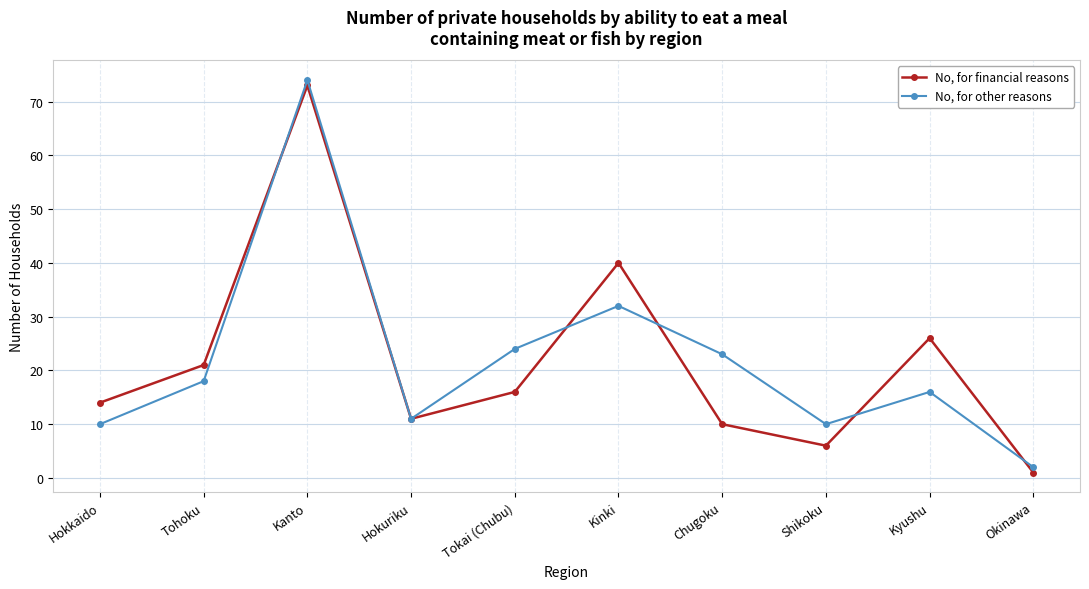

Reading right to left, transcribe all the data shown in this chart.

No, for financial reasons: 1	26	6	10	40	16	11	73	21	14
No, for other reasons: 2	16	10	23	32	24	11	74	18	10